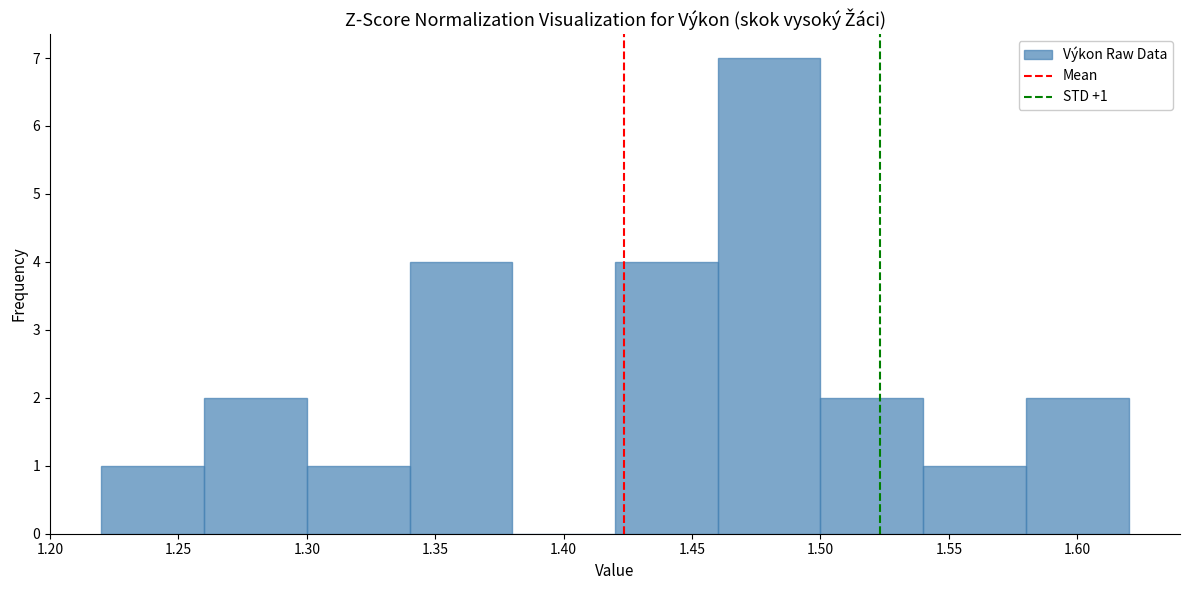

Over which range of the x-axis is the bar tallest?

1.46 to 1.50